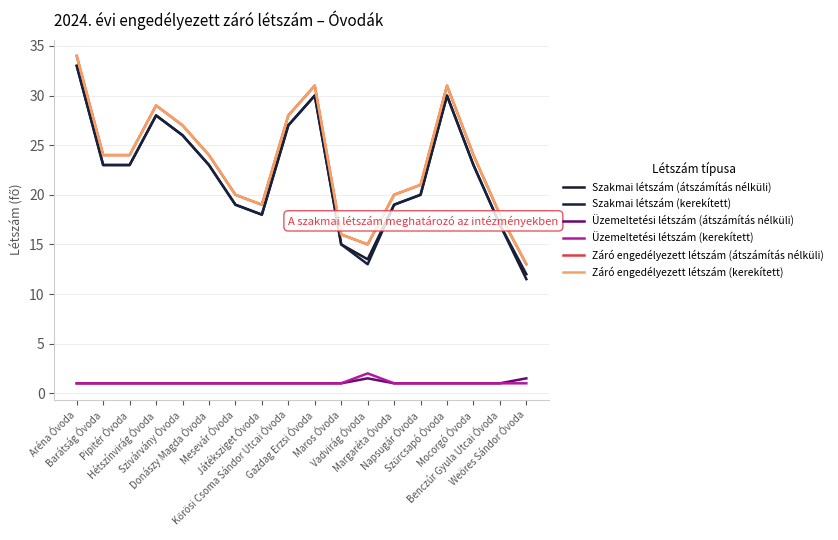

Does the chart display data point markers on the line(s)?

No